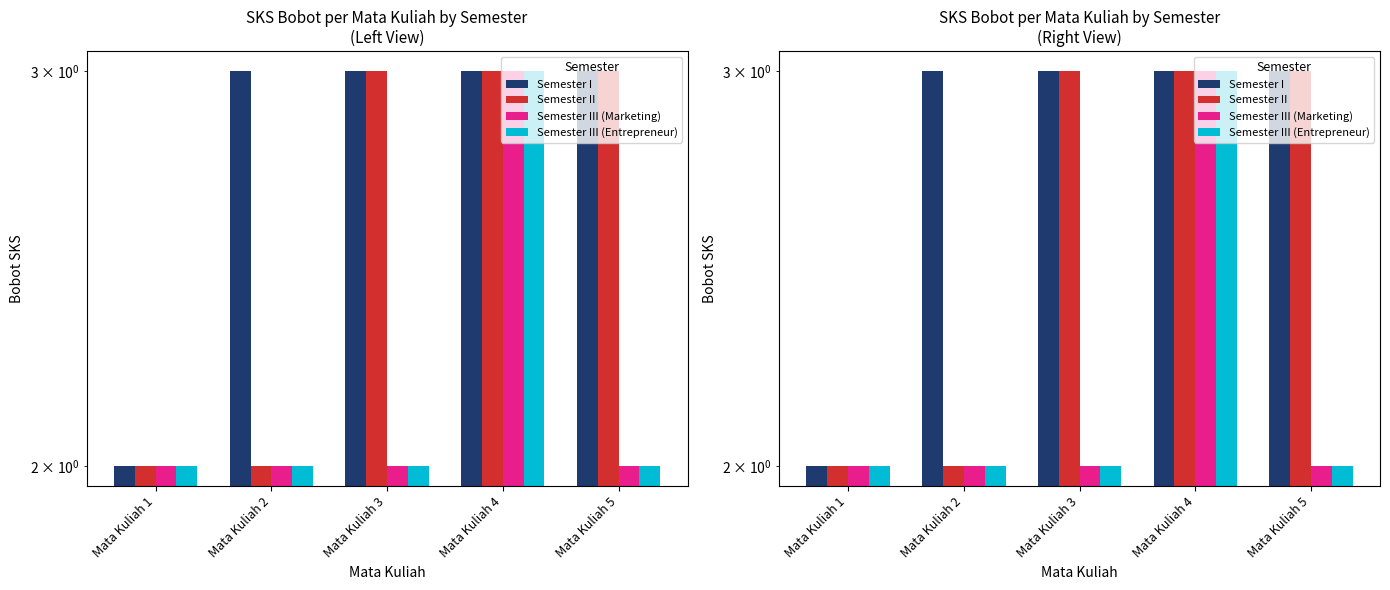

True or false: Semester III (Marketing) has a value of 2 at Mata Kuliah 1.

True